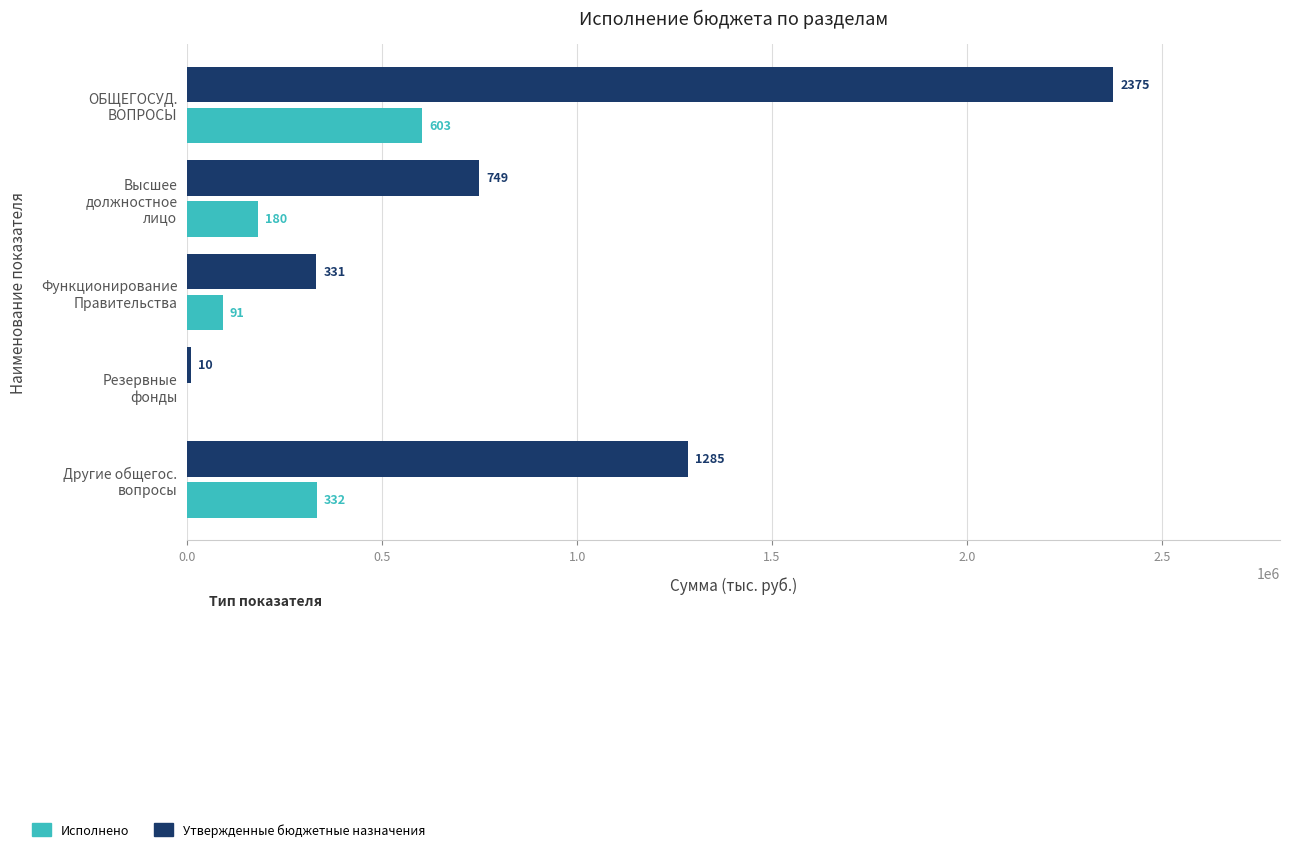

What are all the series names shown in the legend?

Исполнено, Утвержденные бюджетные назначения